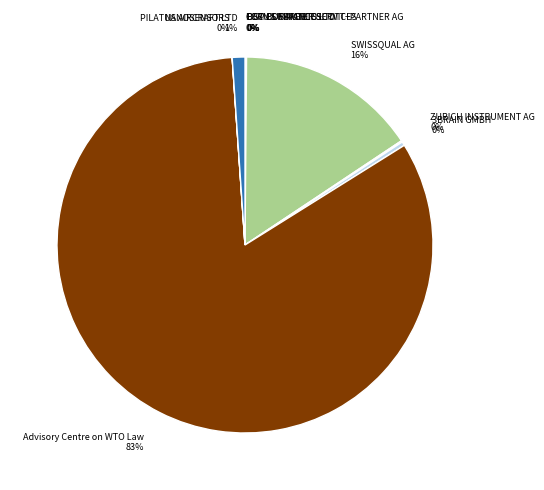

Is 3BRAIN GMBH the majority of the pie?

No